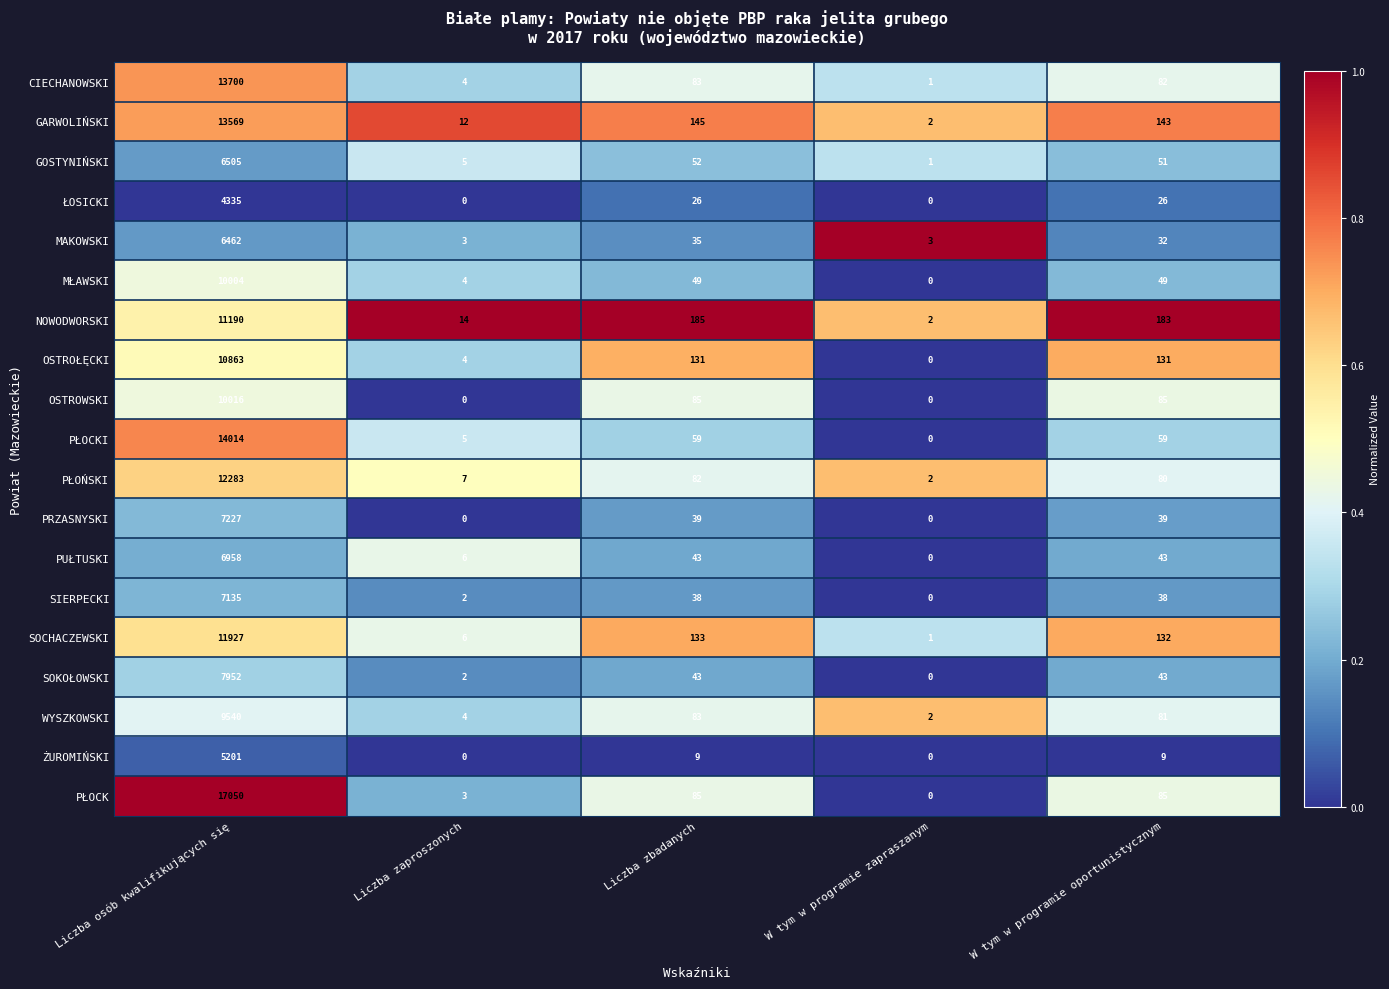

The value of OSTROWSKI at Liczba zbadanych is 85. True or false?

True